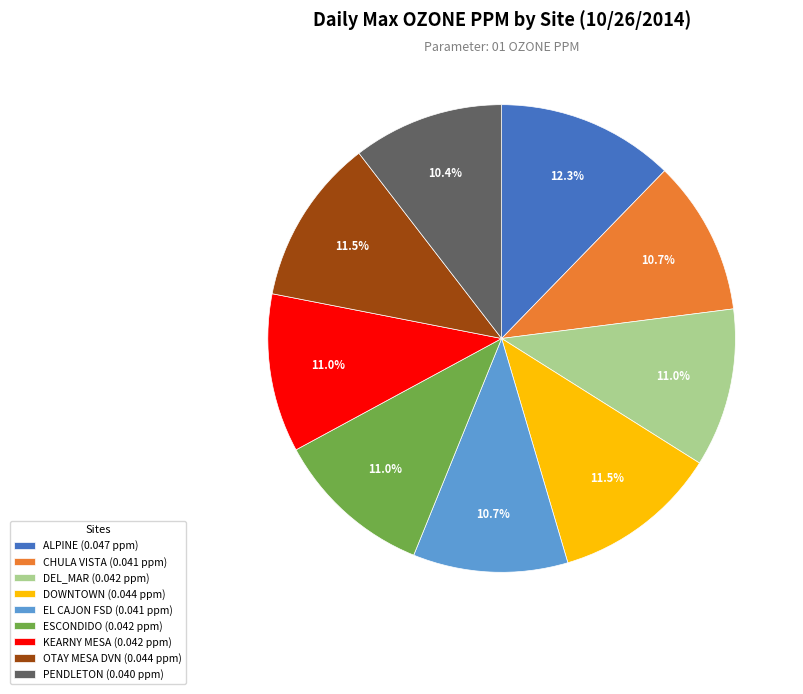

What is the total percentage of EL CAJON FSD and DEL_MAR?

21.7%